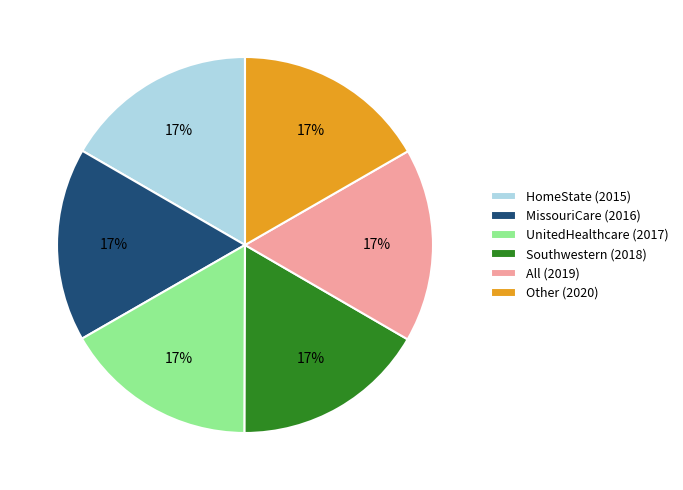

To the nearest percent, what is the combined percentage of All (2019) and HomeState (2015)?

33%